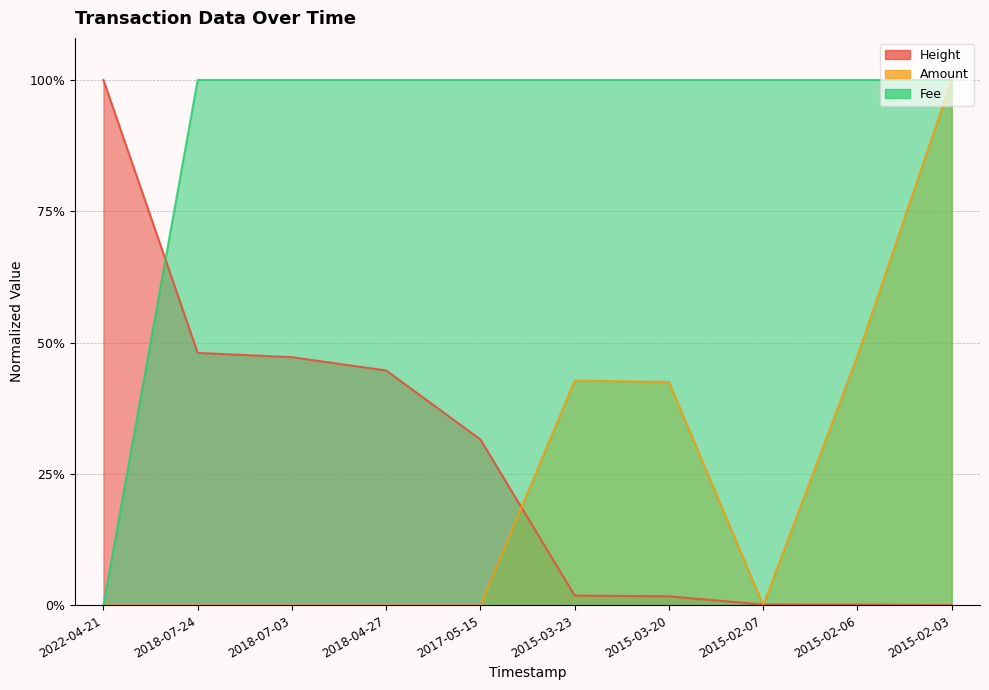

What is the label of the 10th point from the left?

2015-02-03